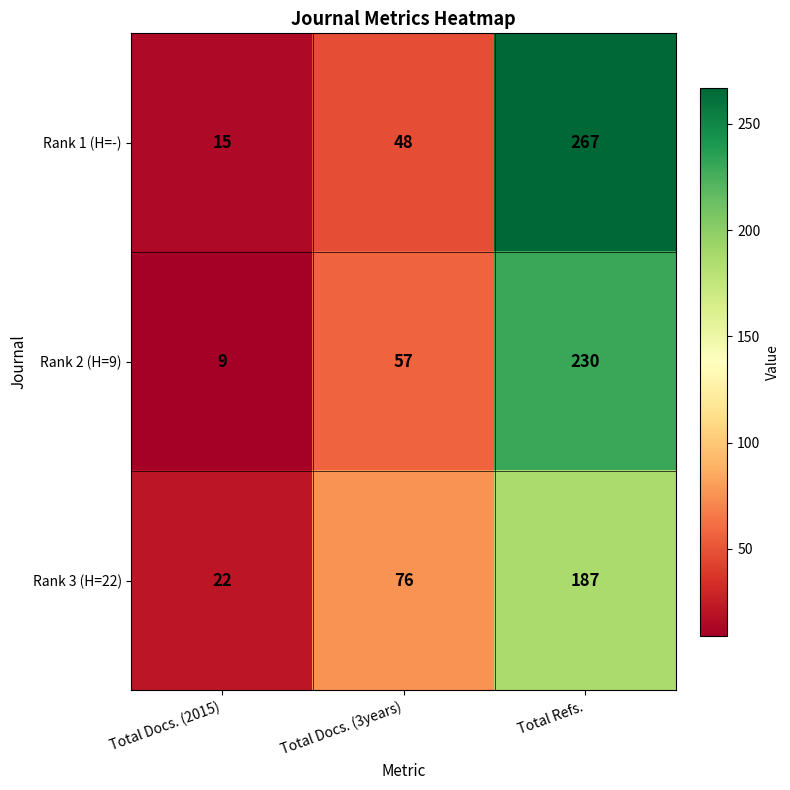

What is the average value of the Rank 1 (H=-) series?

110